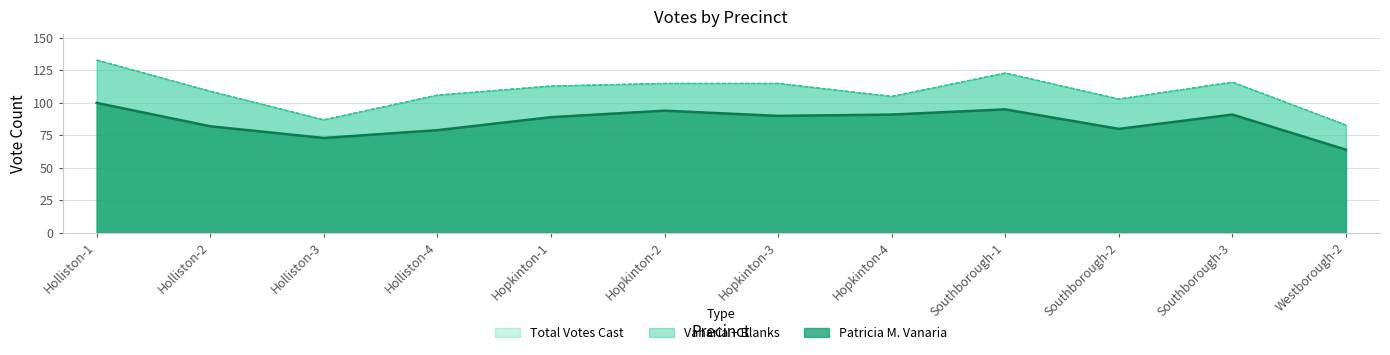

Does the chart have visible grid lines?

Yes